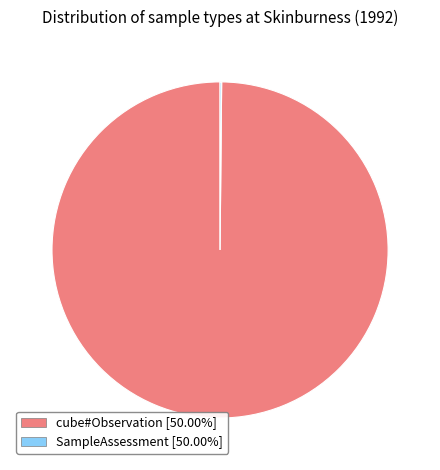

Does any single category account for the majority?

Yes